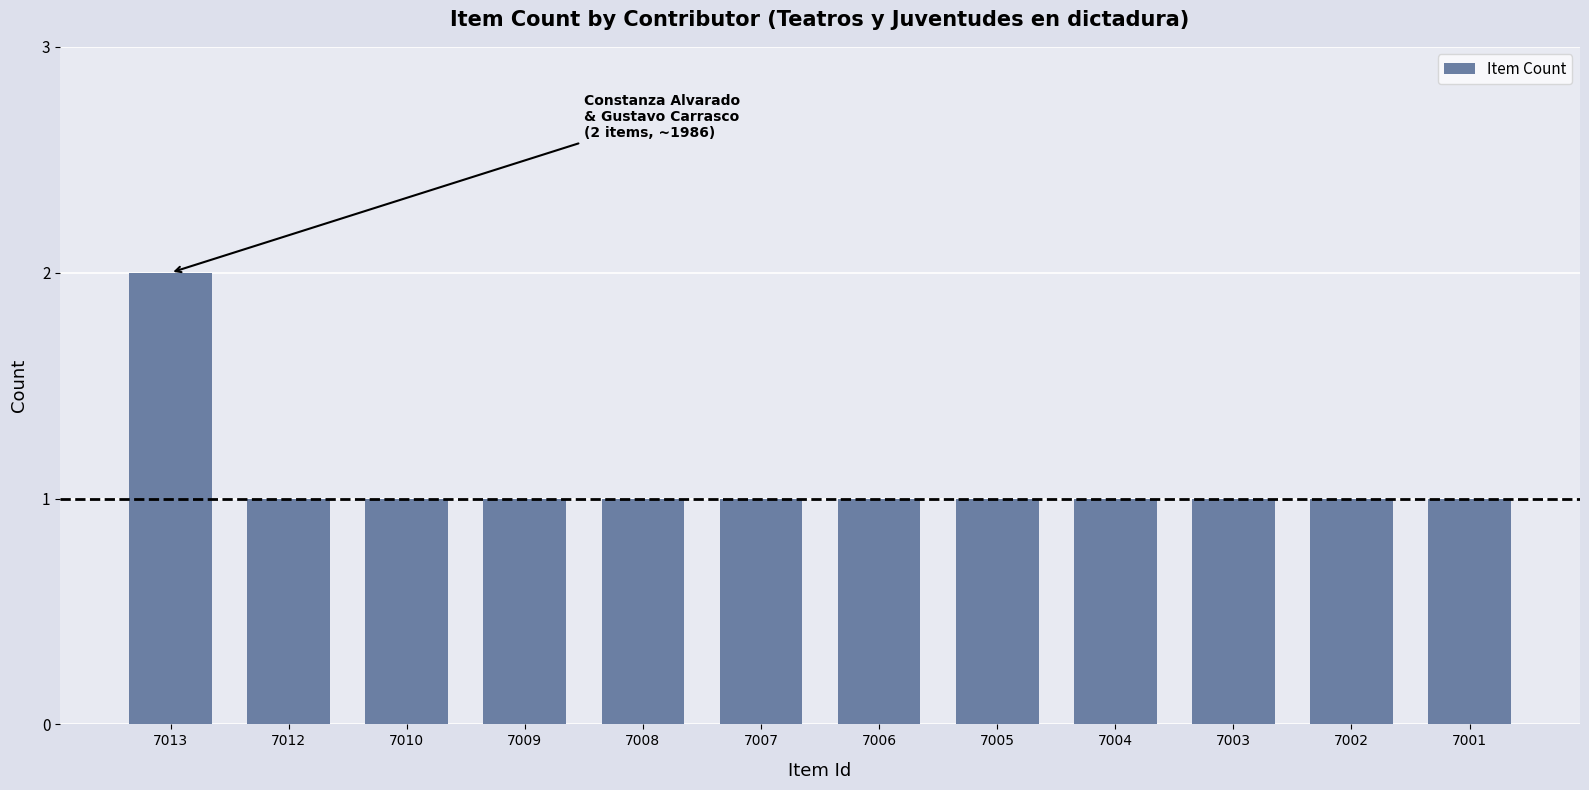

The value at 7006 is 2. True or false?

False